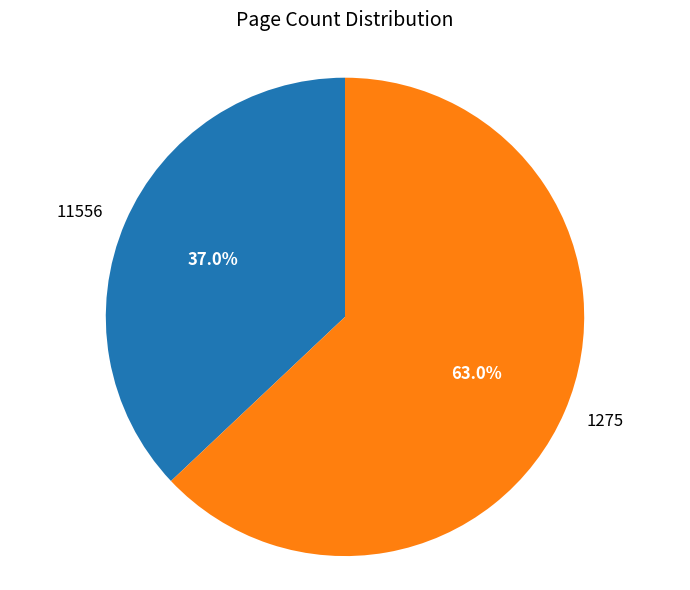

Which category accounts for the majority?

1275